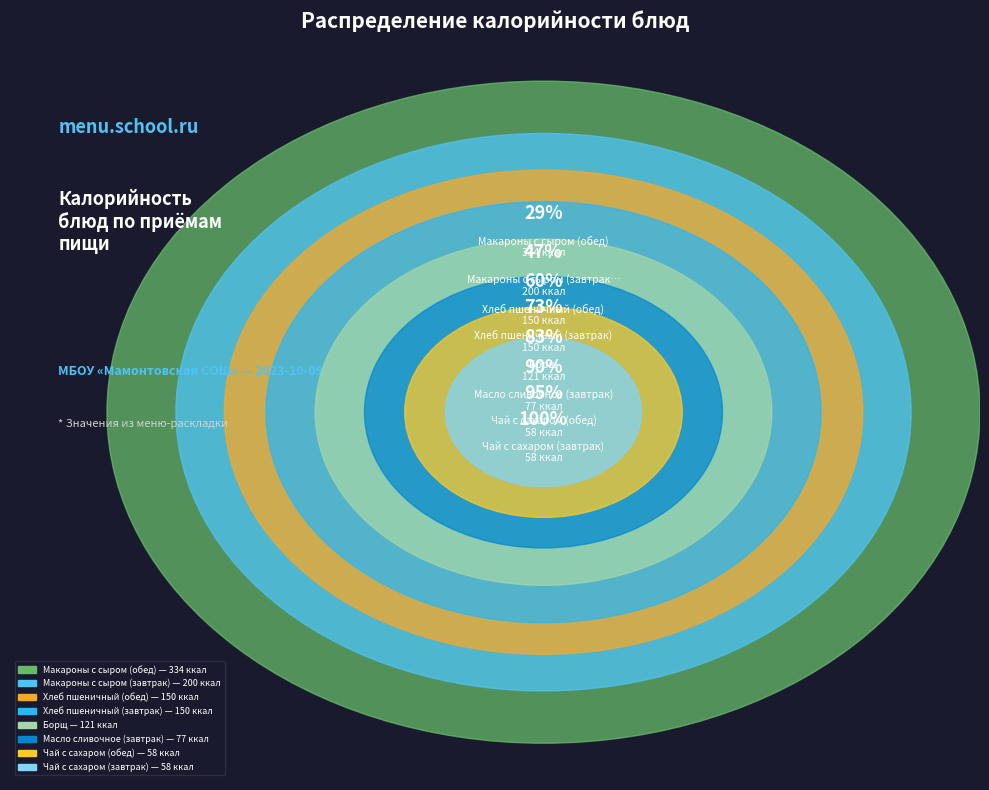

How many segments does this pie chart have?

8